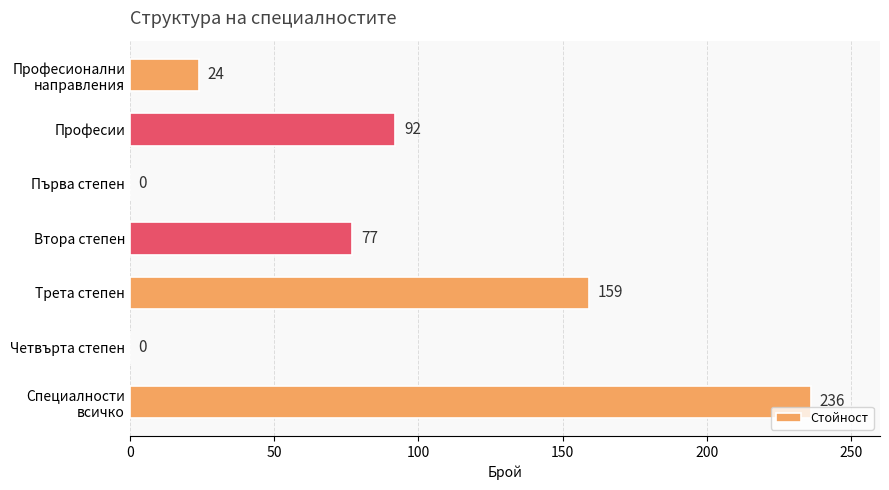

What is the sum of all values?

588